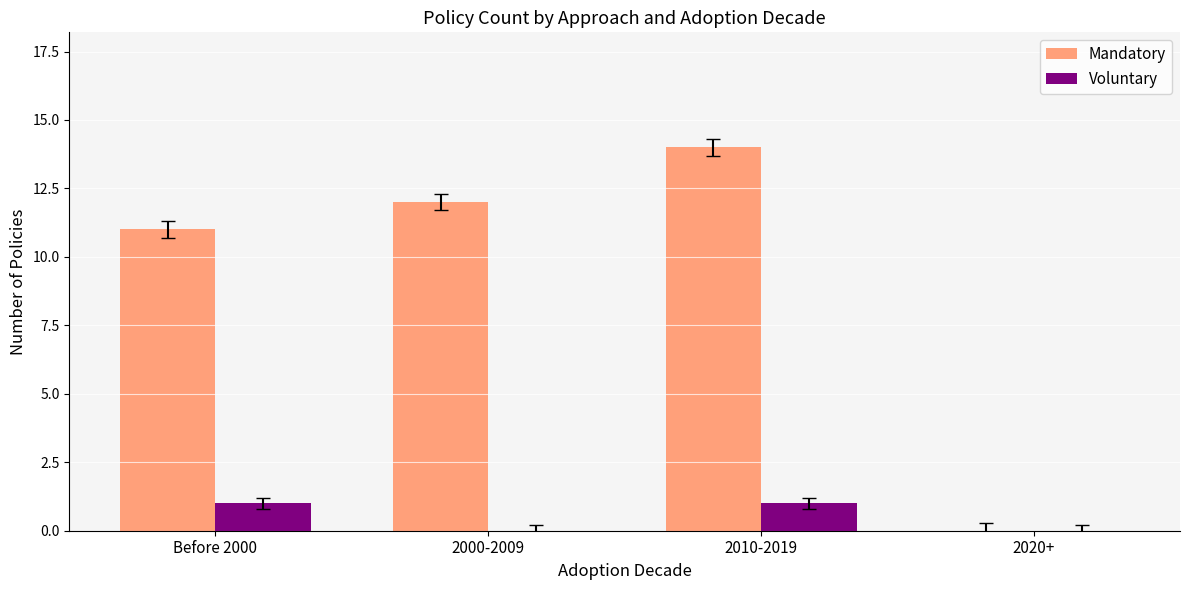

What is the sum of all Mandatory values?

37